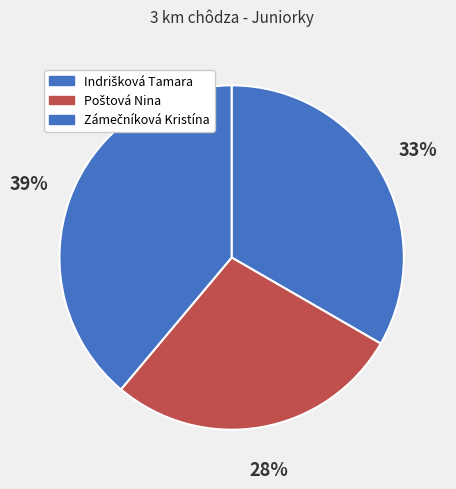

How many slices are in this pie chart?

3